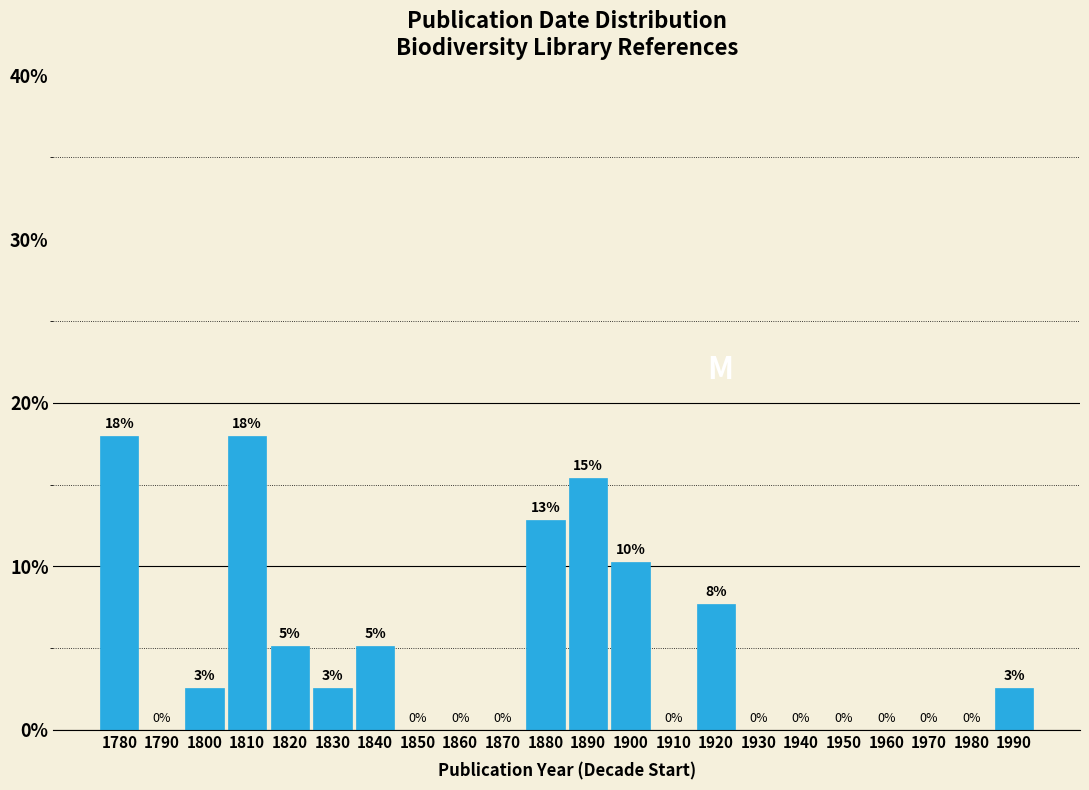

What is the greatest value displayed?

17.9